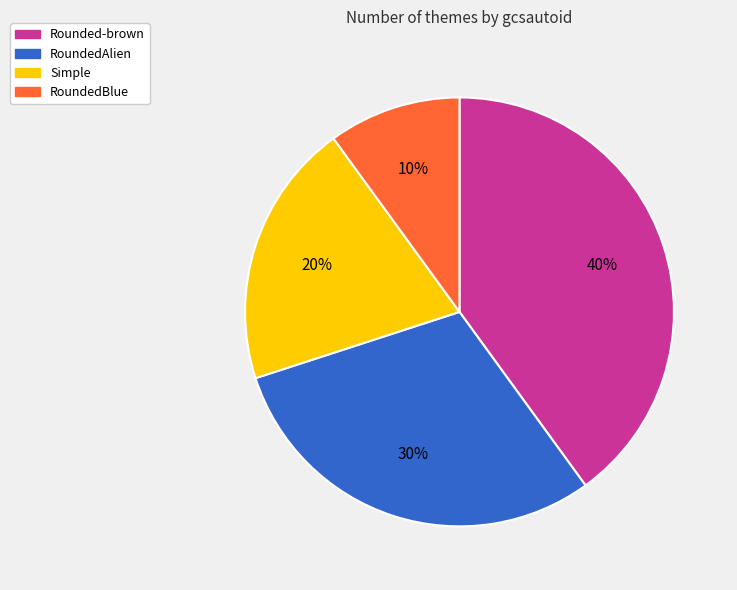

To the nearest percent, what is the combined percentage of RoundedAlien and RoundedBlue?

40%